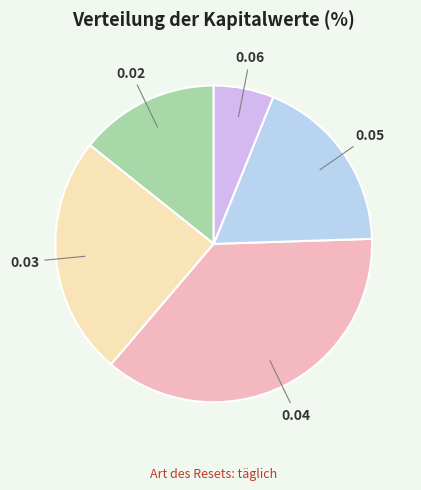

Does any single category account for the majority?

No